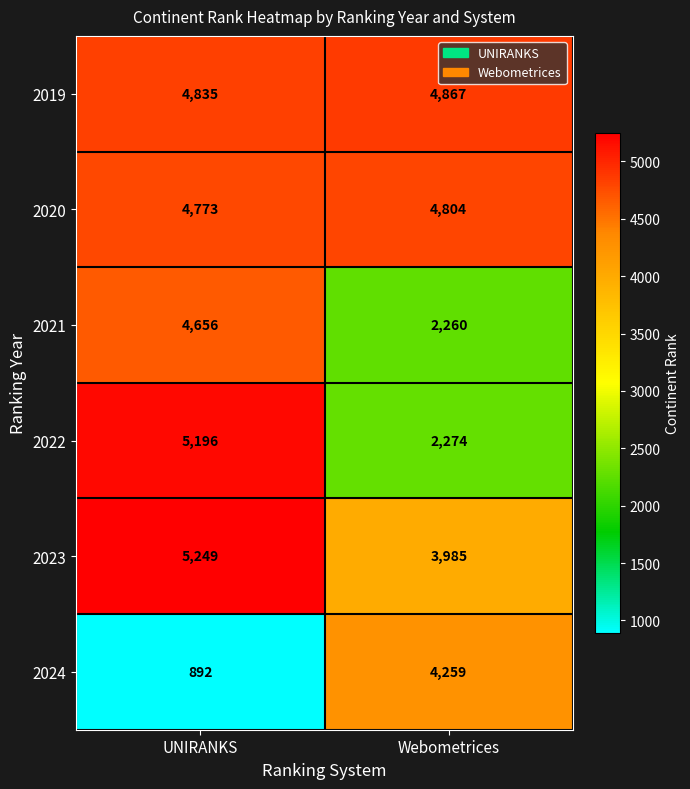

Reading left to right, transcribe all the data shown in this chart.

2019: UNIRANKS=4835	Webometrices=4867
2020: UNIRANKS=4773	Webometrices=4804
2021: UNIRANKS=4656	Webometrices=2260
2022: UNIRANKS=5196	Webometrices=2274
2023: UNIRANKS=5249	Webometrices=3985
2024: UNIRANKS=892	Webometrices=4259